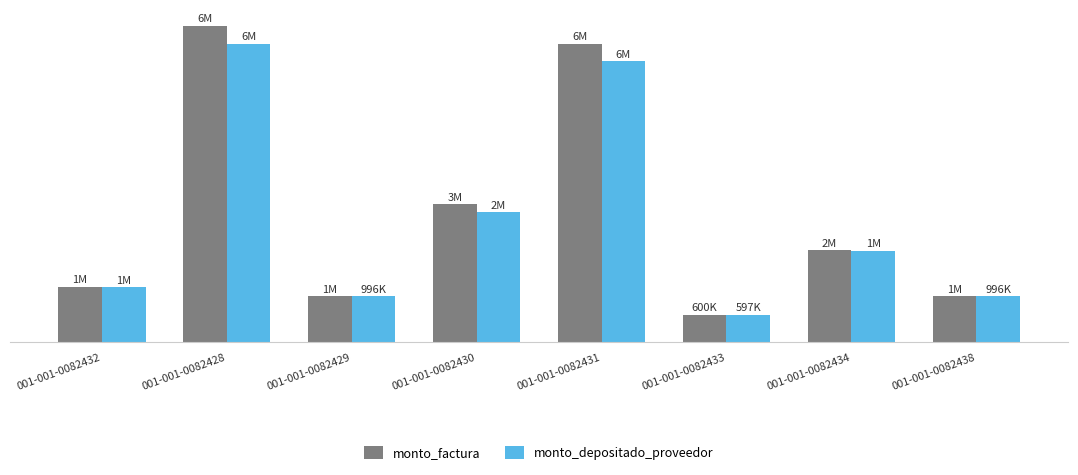

Does the chart contain stacked bars?

No